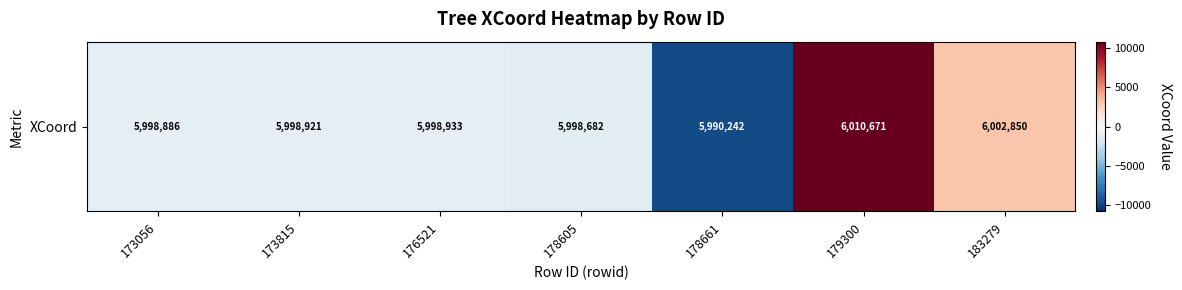

Which label corresponds to the largest value in the chart?

179300